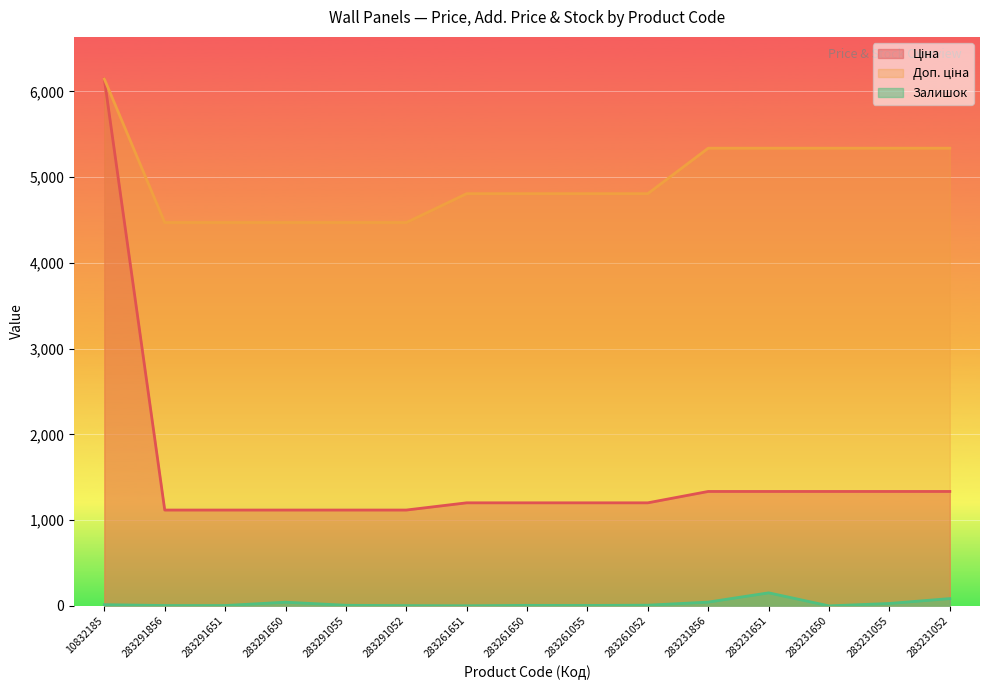

Is it true that Доп. ціна equals 4806.8 at 283261052?

True